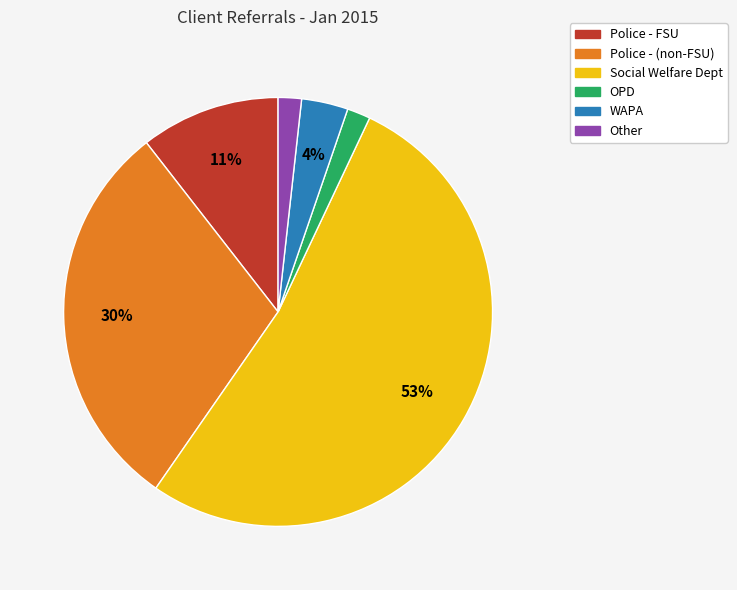

To the nearest percent, what percentage of the pie is OPD?

2%